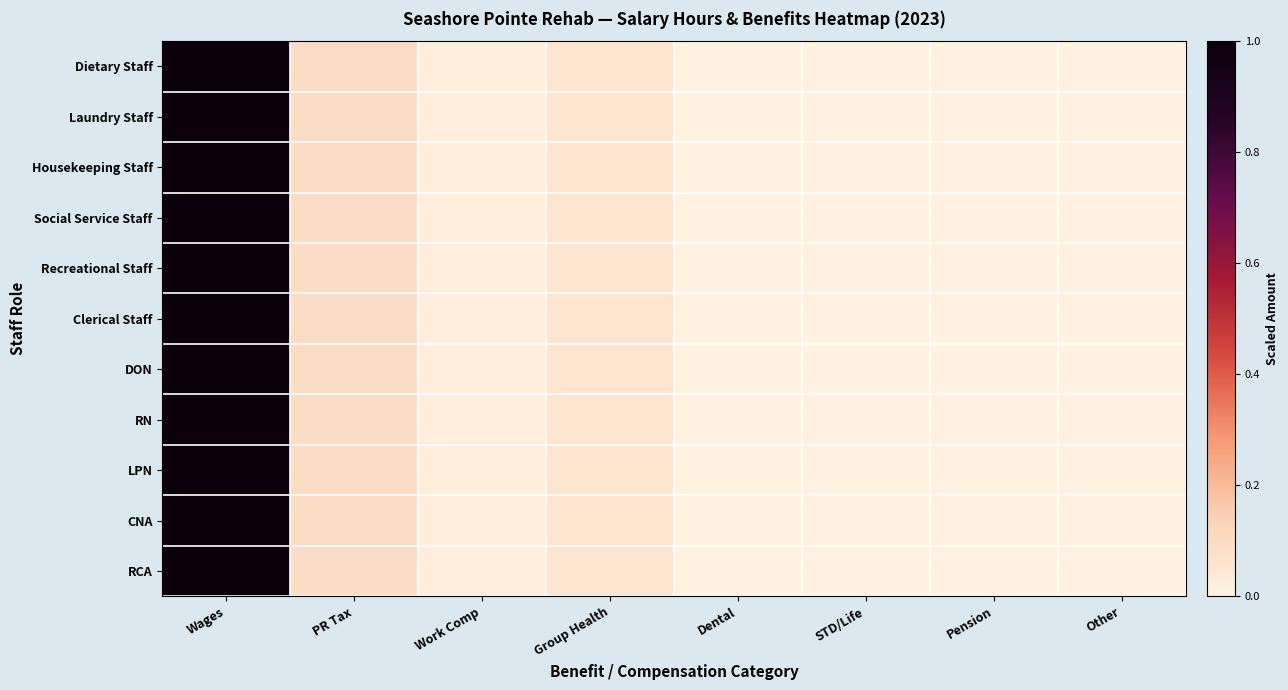

Rank the series at Other from highest to lowest value.

Laundry Staff, DON, Housekeeping Staff, Clerical Staff, RN, Dietary Staff, LPN, CNA, RCA, Recreational Staff, Social Service Staff